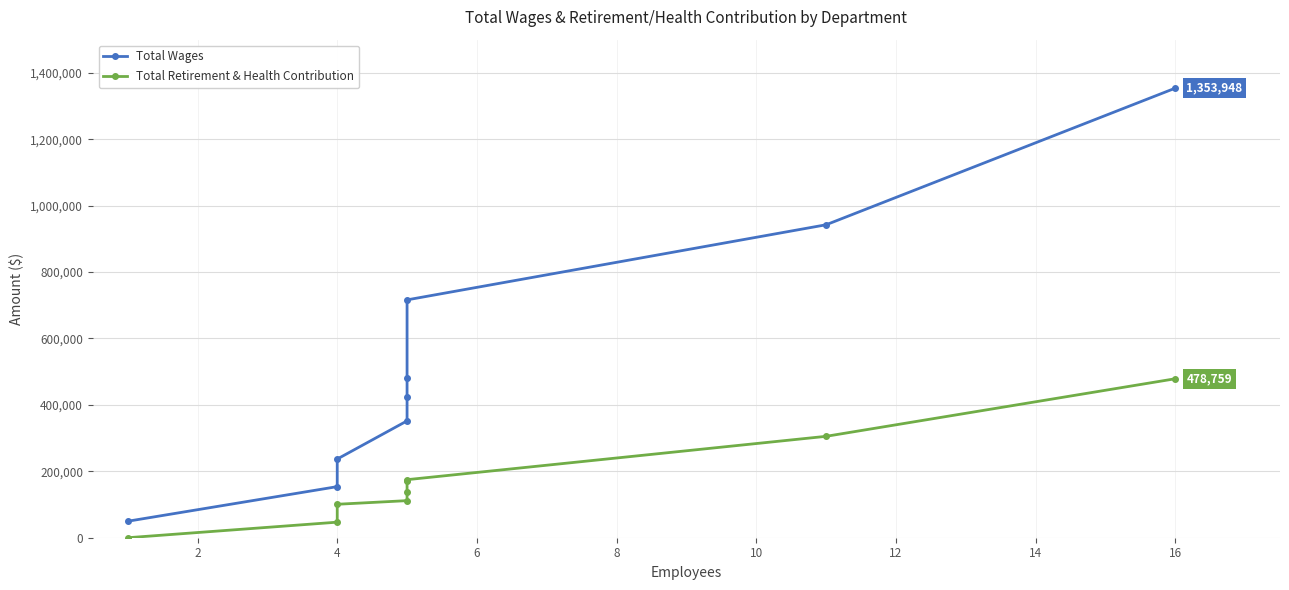

Is it true that Total Wages equals 452959 at 14?

False